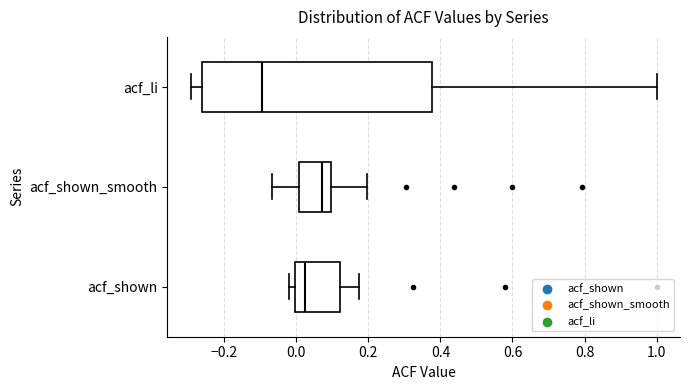

Reading bottom to top, read every box against the x-axis: the position of its median line, the range the box covers, and the ends of its whiskers. The values are not printed on the chart, so give them approximately, as read against the axis.

acf_shown: median 0.02, box 0.00 to 0.12, whiskers -0.02 to 0.18
acf_shown_smooth: median 0.08, box 0.00 to 0.10, whiskers -0.06 to 0.20
acf_li: median -0.10, box -0.26 to 0.38, whiskers -0.30 to 1.00